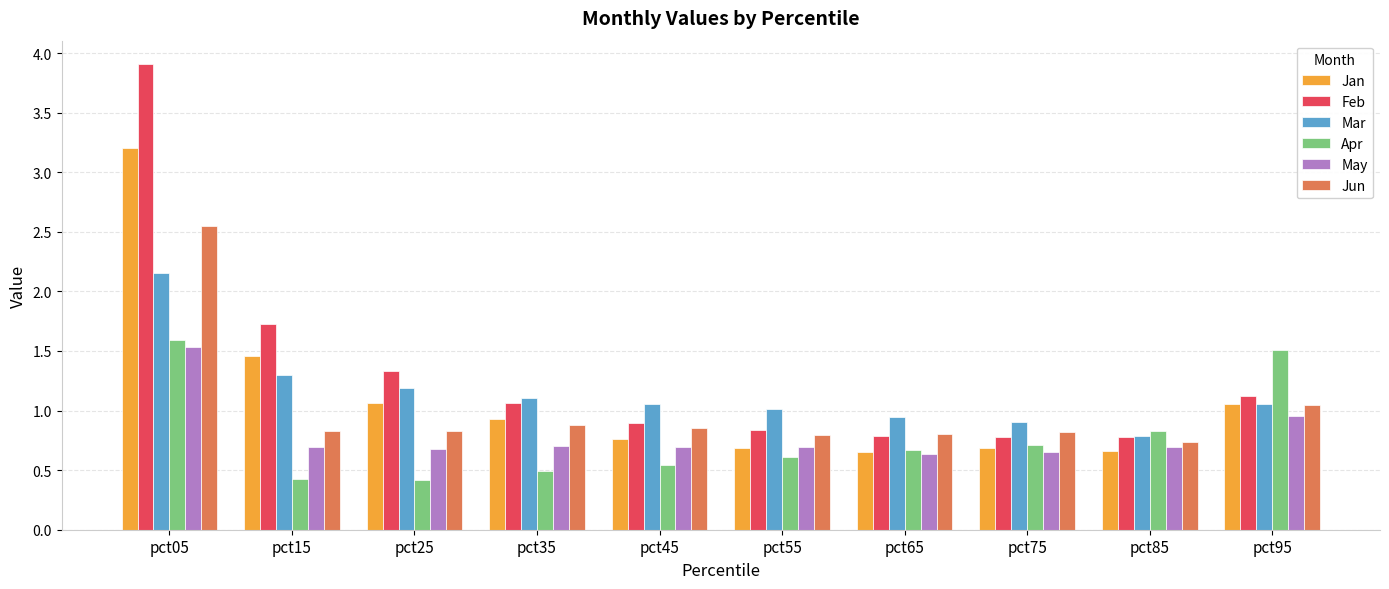

What is the difference between the maximum and second lowest values in the Apr series?

1.2